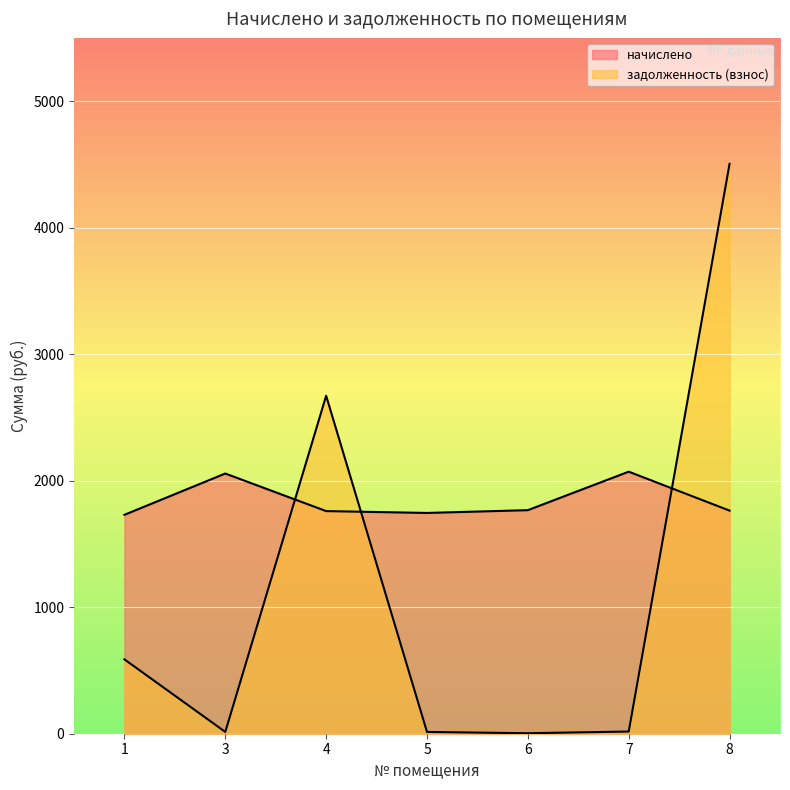

What is the average value of the начислено series?

1841.9